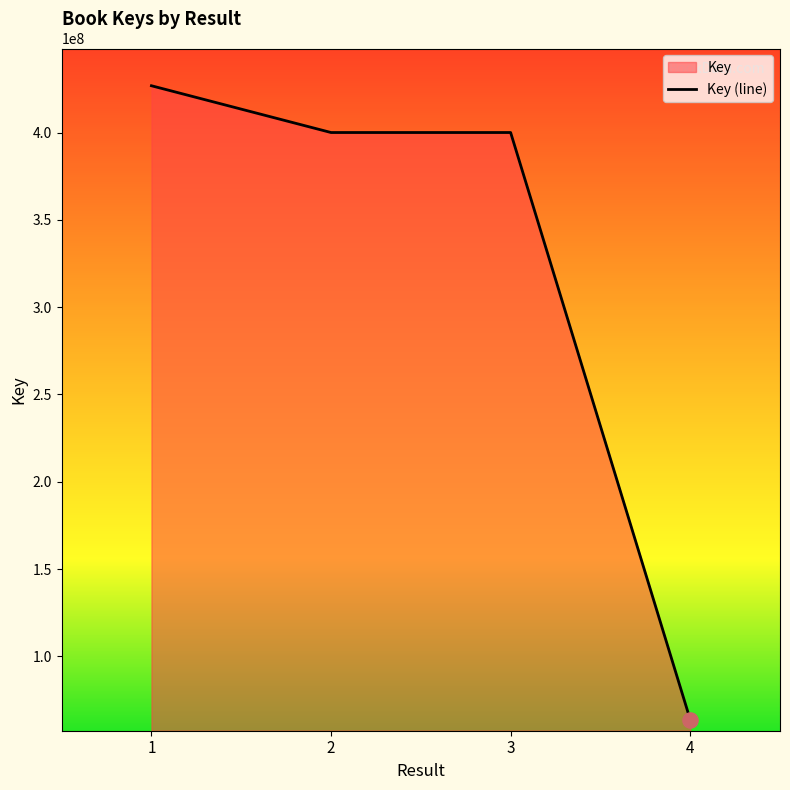

Between 1 and 2, which is larger?

1